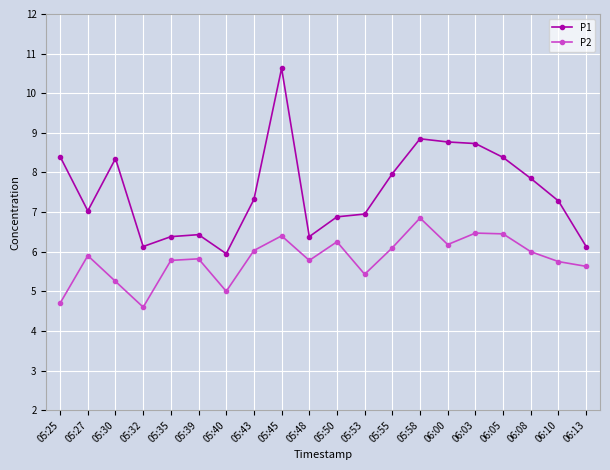

True or false: P2 and P1 intersect in this chart.

False